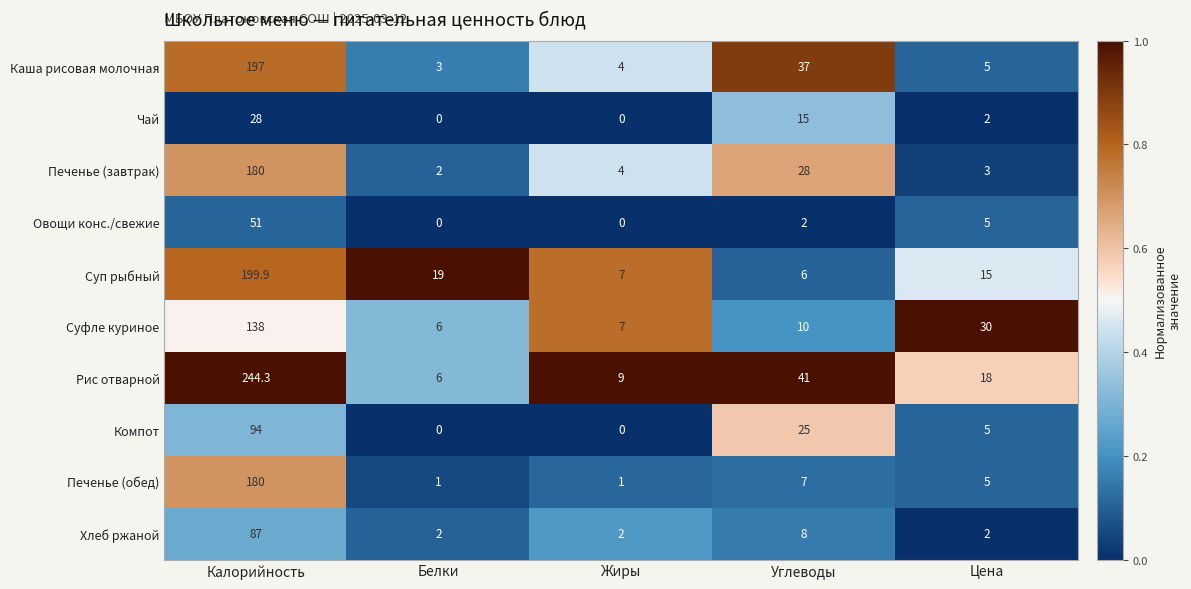

What is the sum of all Печенье (обед) values?

194.0